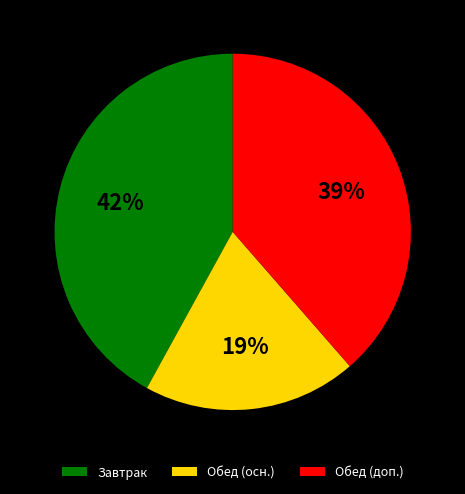

Which has a higher value, Завтрак or Обед (доп.)?

Завтрак